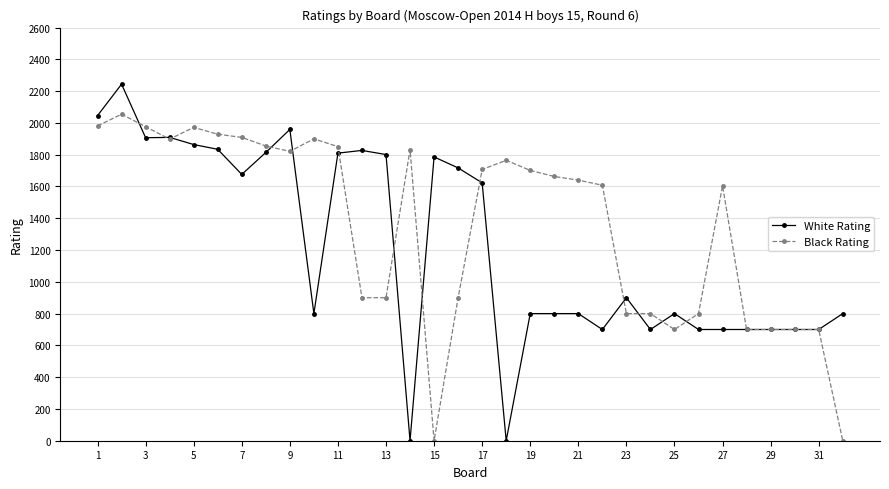

Which series has the largest total across all categories?

Black Rating